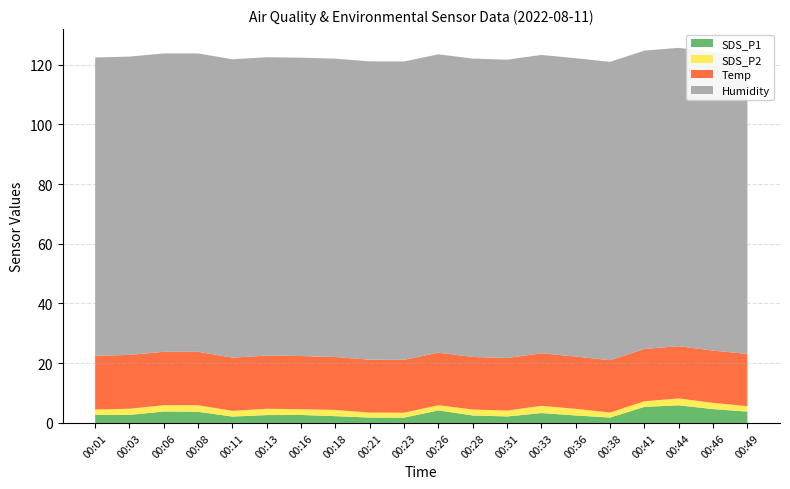

What is the maximum value for SDS_P1?

5.9